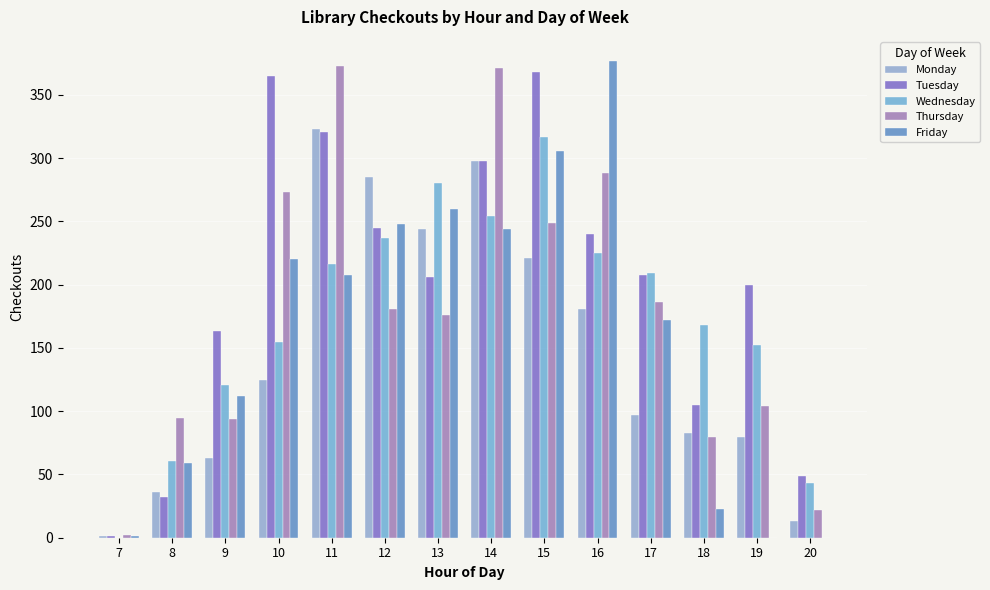

Reading left to right, transcribe all the data shown in this chart.

Monday: 1	36	63	125	323	285	244	298	221	181	97	83	80	13
Tuesday: 1	32	163	365	321	245	206	298	368	240	208	105	200	49
Wednesday: 0	61	121	155	216	237	280	254	317	225	209	168	152	43
Thursday: 2	95	94	273	373	181	176	371	249	288	186	80	104	22
Friday: 1	59	112	220	208	248	260	244	306	377	172	23	0	0